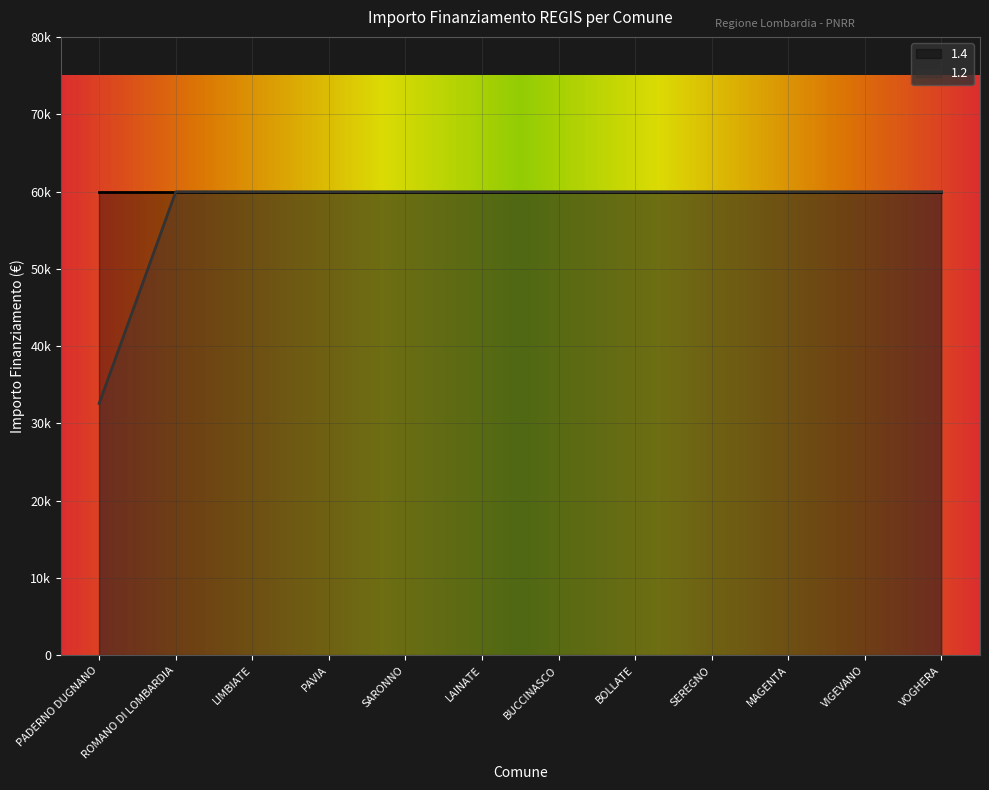

What position from the right is PAVIA?

9